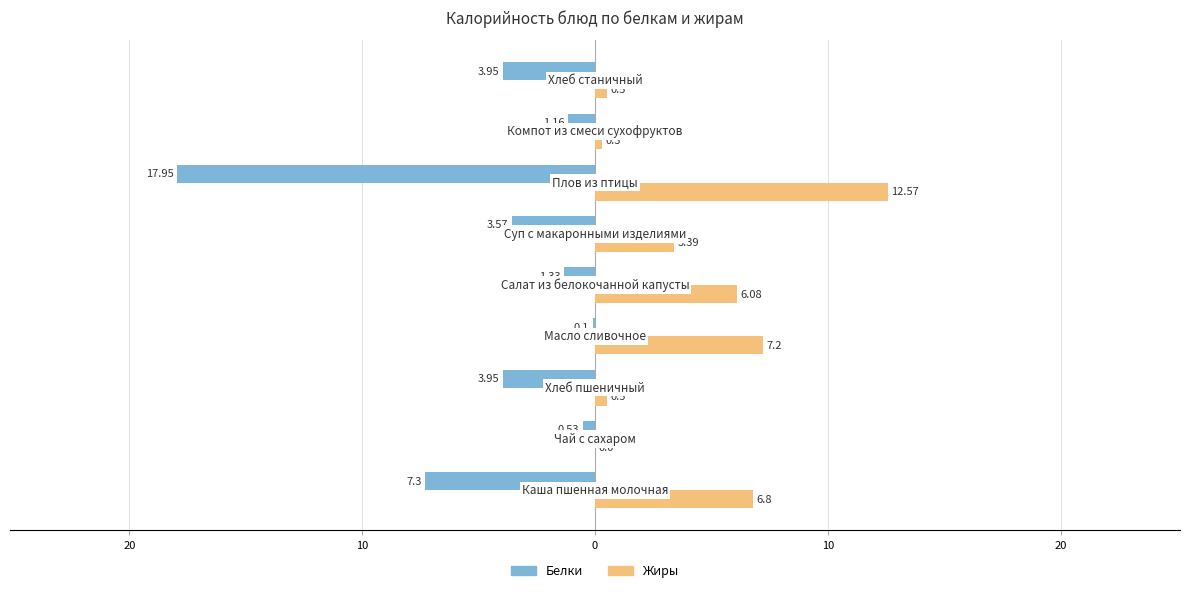

What are all the series names shown in the legend?

Белки, Жиры